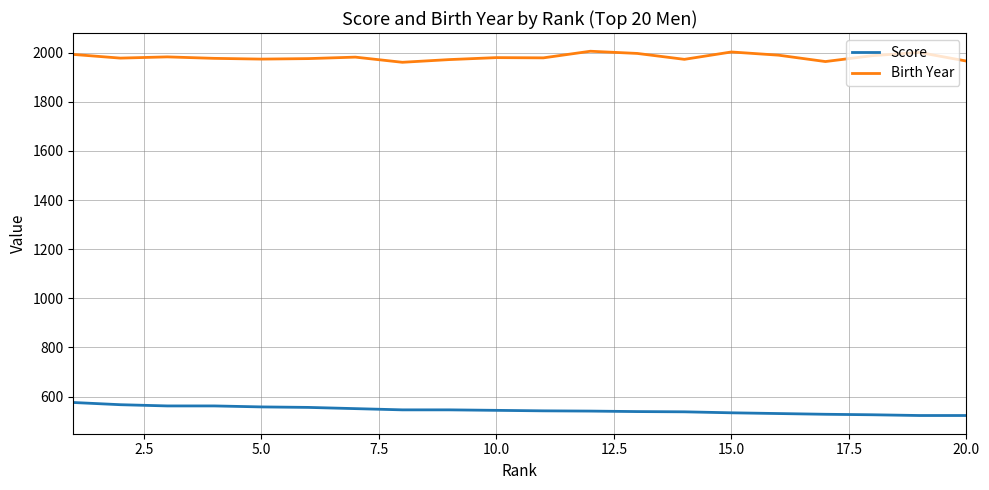

How many lines are shown in the chart?

2